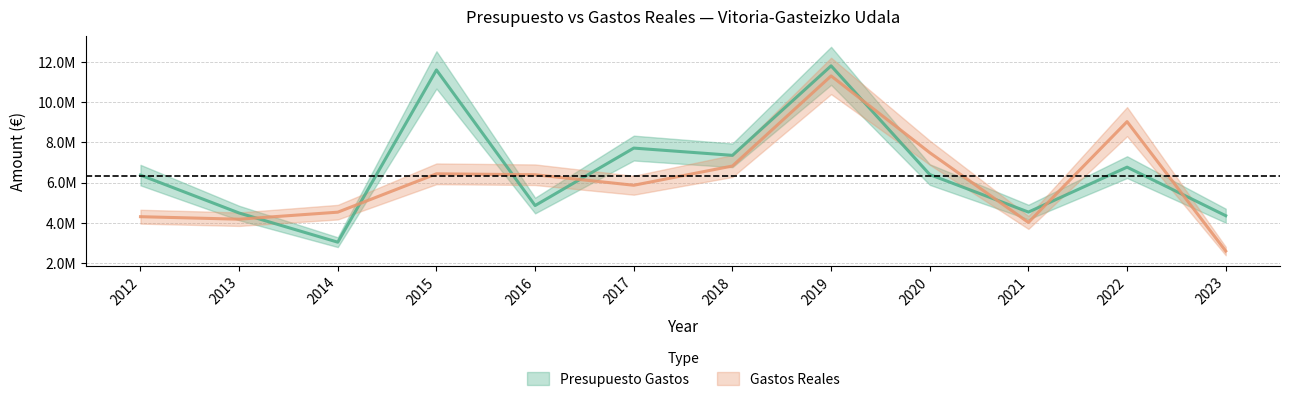

At 2020, list the series in order from largest to smallest.

Gastos Reales, Presupuesto Gastos